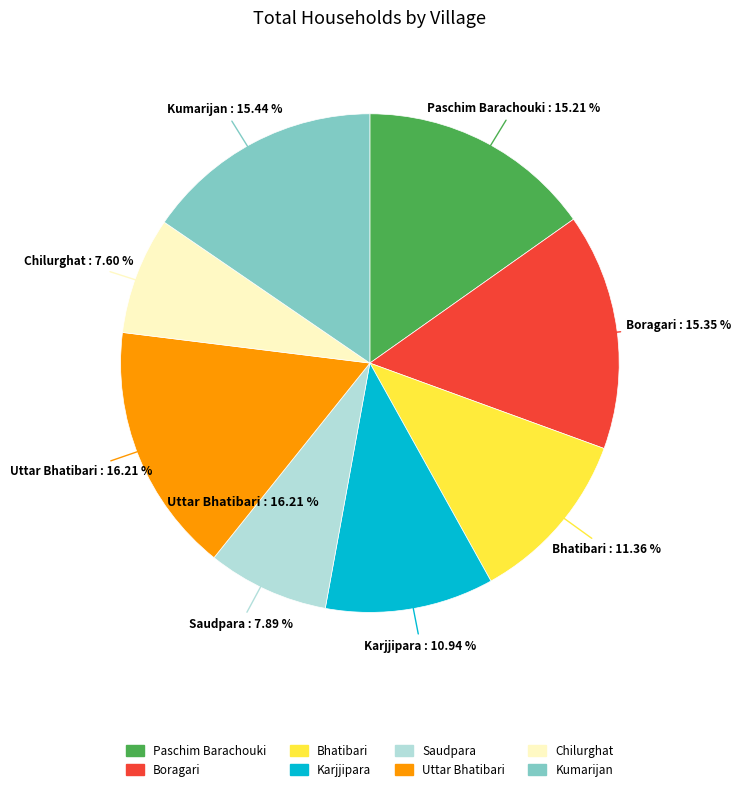

True or false: Kumarijan accounts for 27% of the total.

False